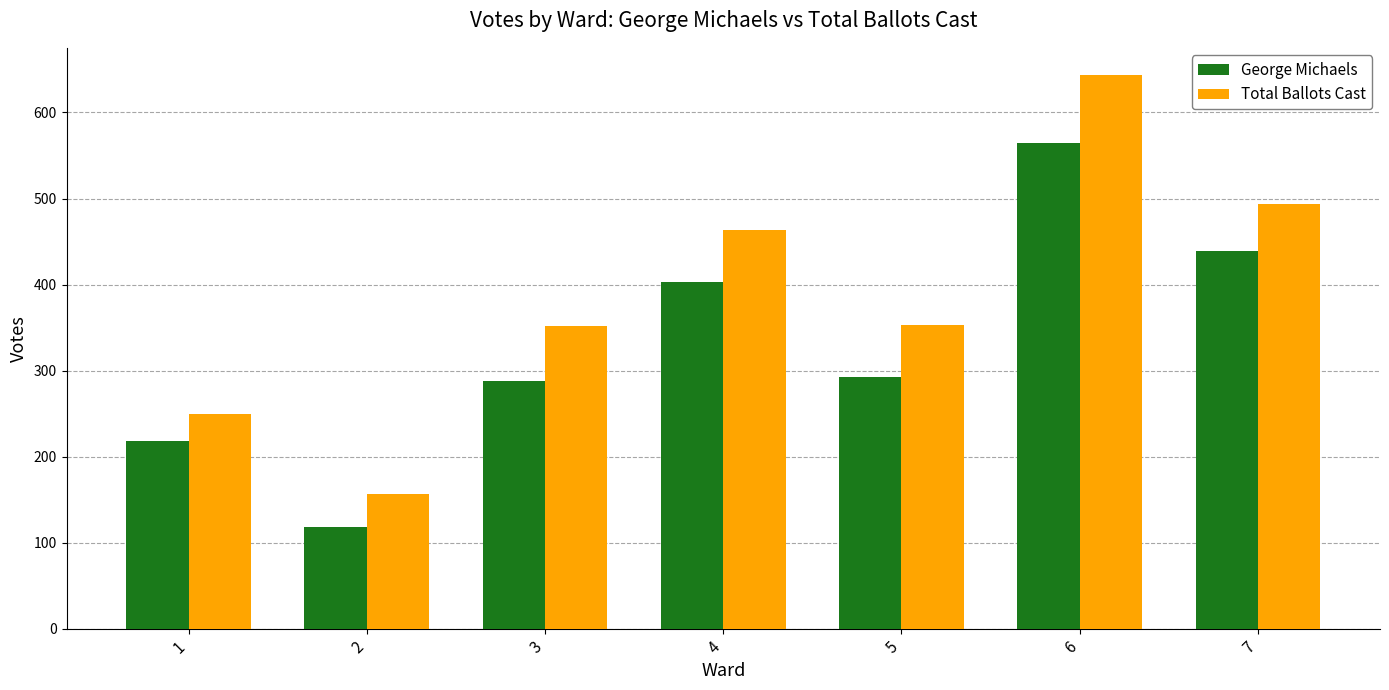

What is the sum of the Total Ballots Cast values at 2 and 3?

508